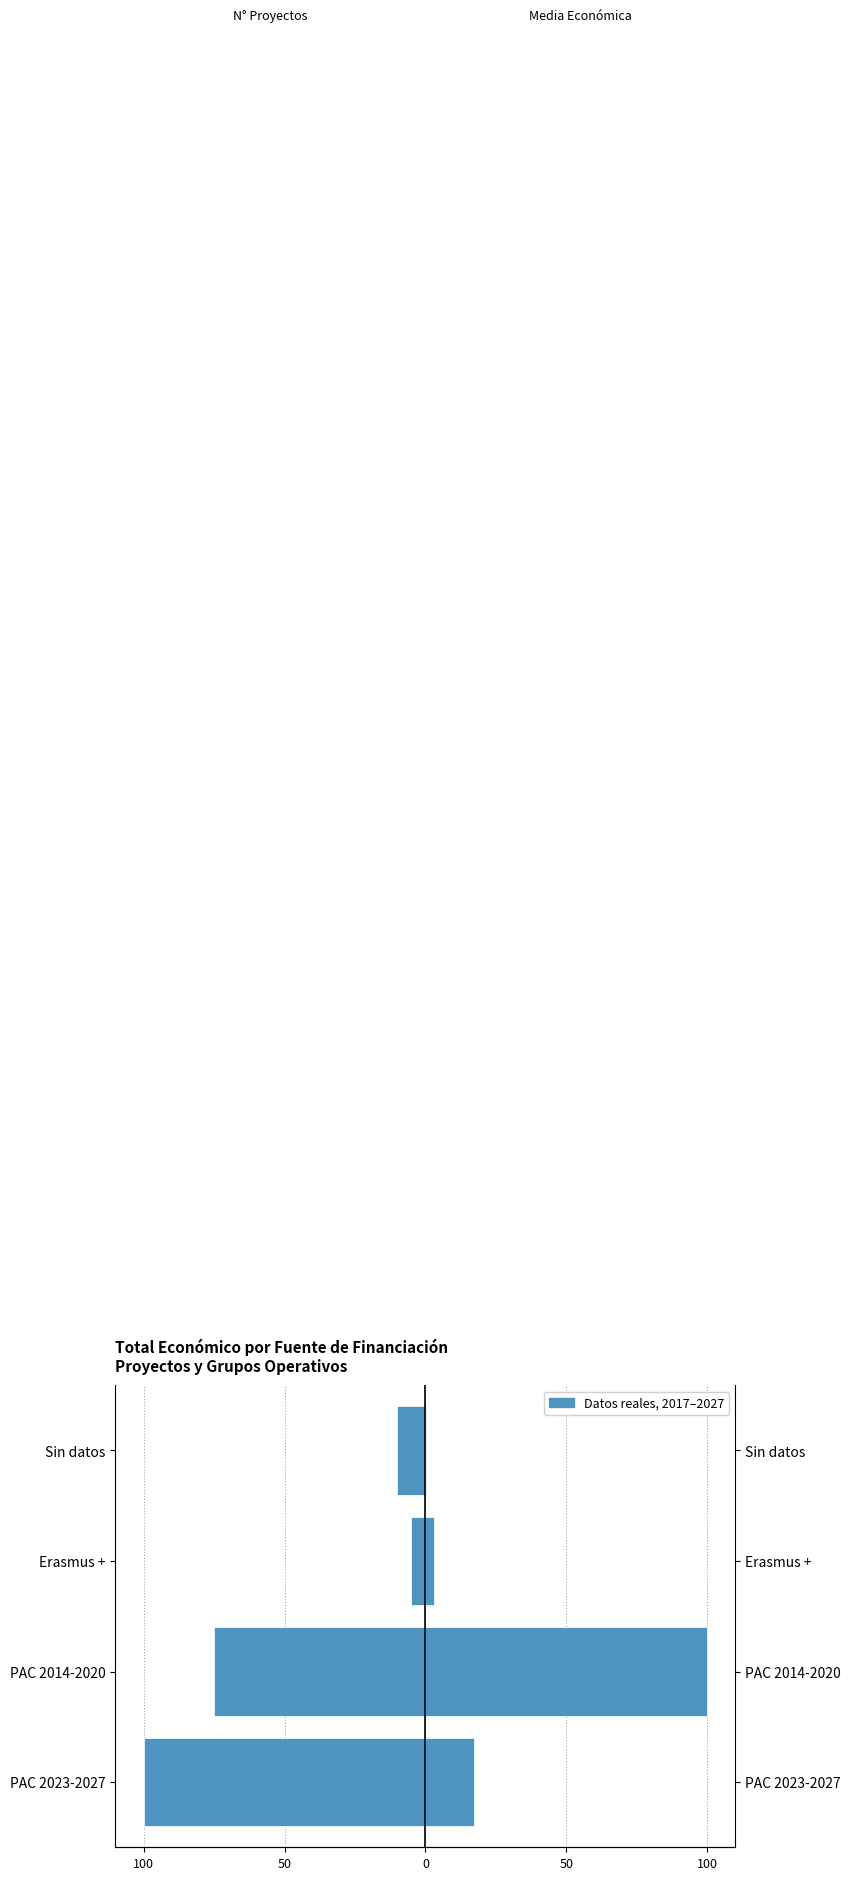

What is the sum of all Conteo de proyectos (escalado) values?

-190.0